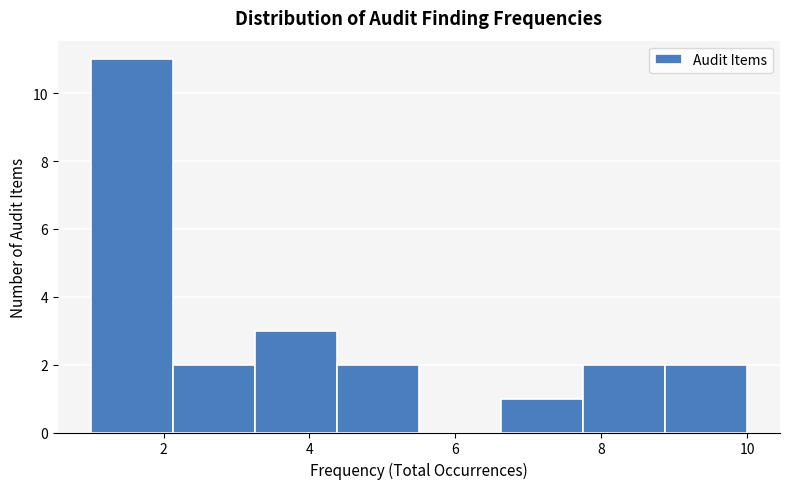

Reading left to right, transcribe this chart: for each bar, give the range it covers on the x-axis and its height. Neither the bar edges nor the heights are printed on the chart, so give them approximately, as read against the axes.

1.0 to 2.2: 11
2.2 to 3.2: 2
3.2 to 4.4: 3
4.4 to 5.6: 2
5.6 to 6.6: 0
6.6 to 7.8: 1
7.8 to 8.8: 2
8.8 to 10.0: 2